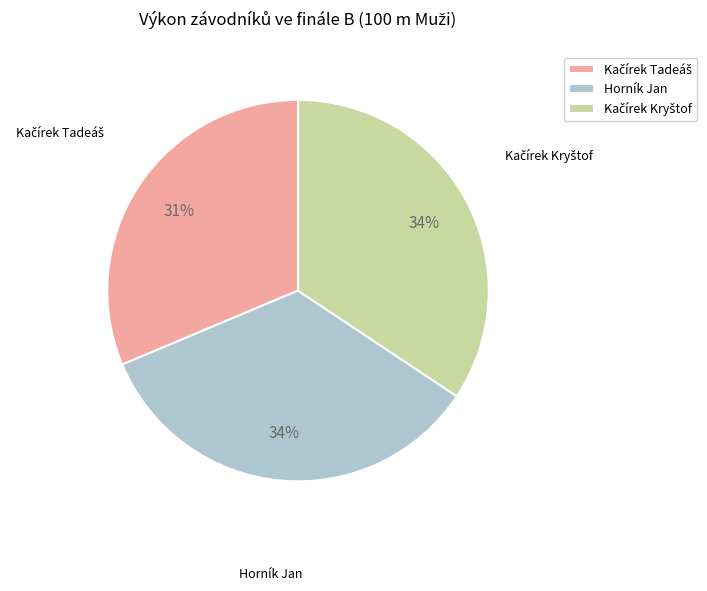

To the nearest percent, what is the average slice percentage?

33%